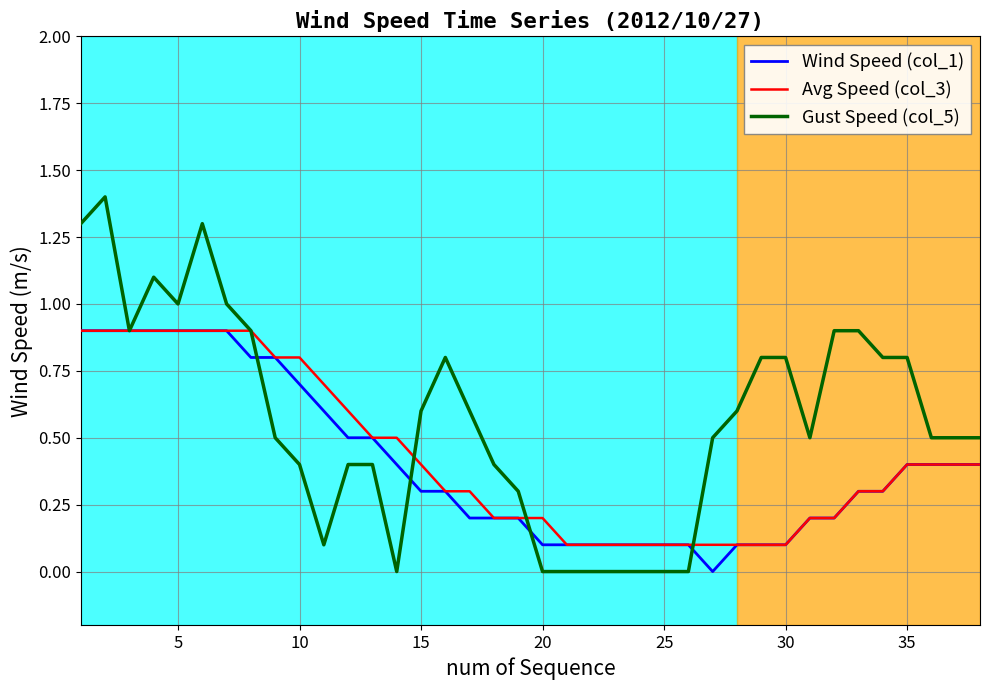

What is the difference between the maximum and minimum values in the Gust Speed (col_5) series?

1.4